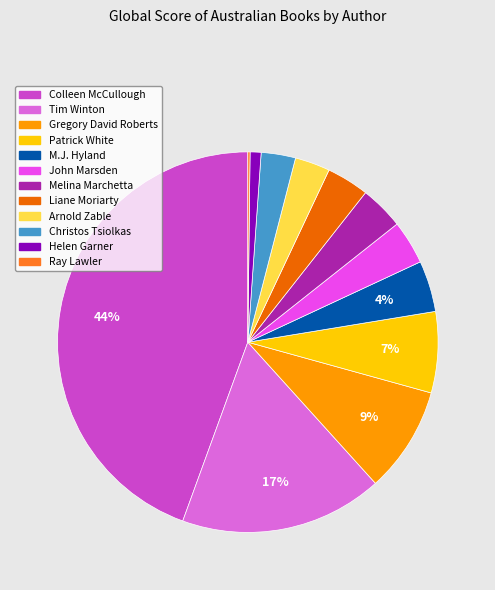

Which has a higher value, Gregory David Roberts or Arnold Zable?

Gregory David Roberts